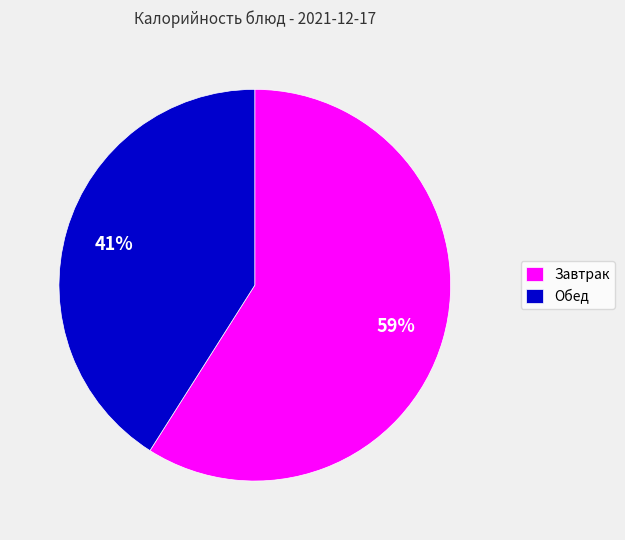

Between Обед and Завтрак, which is larger?

Завтрак